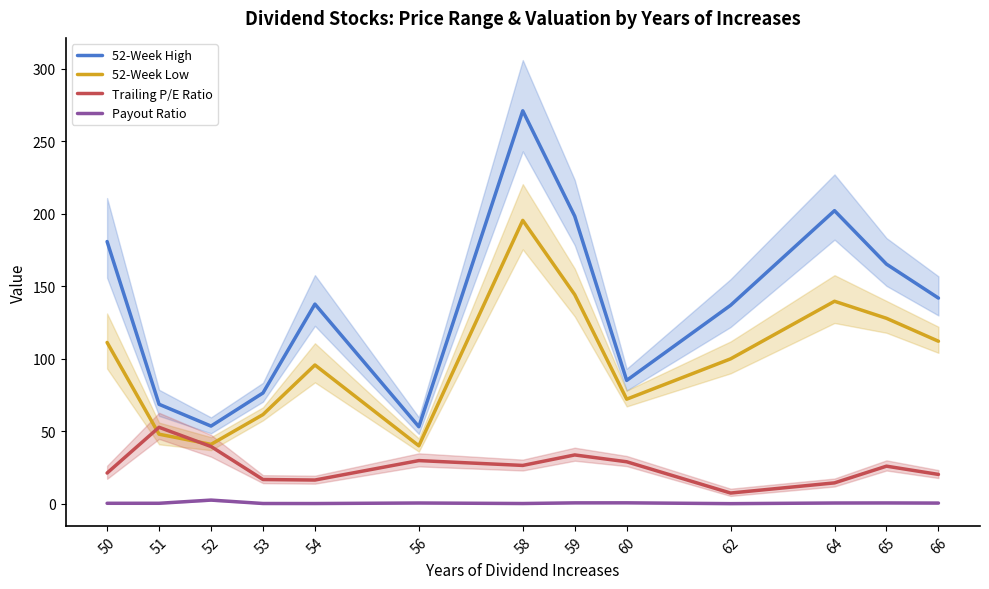

True or false: 52-Week Low and Payout Ratio intersect in this chart.

False